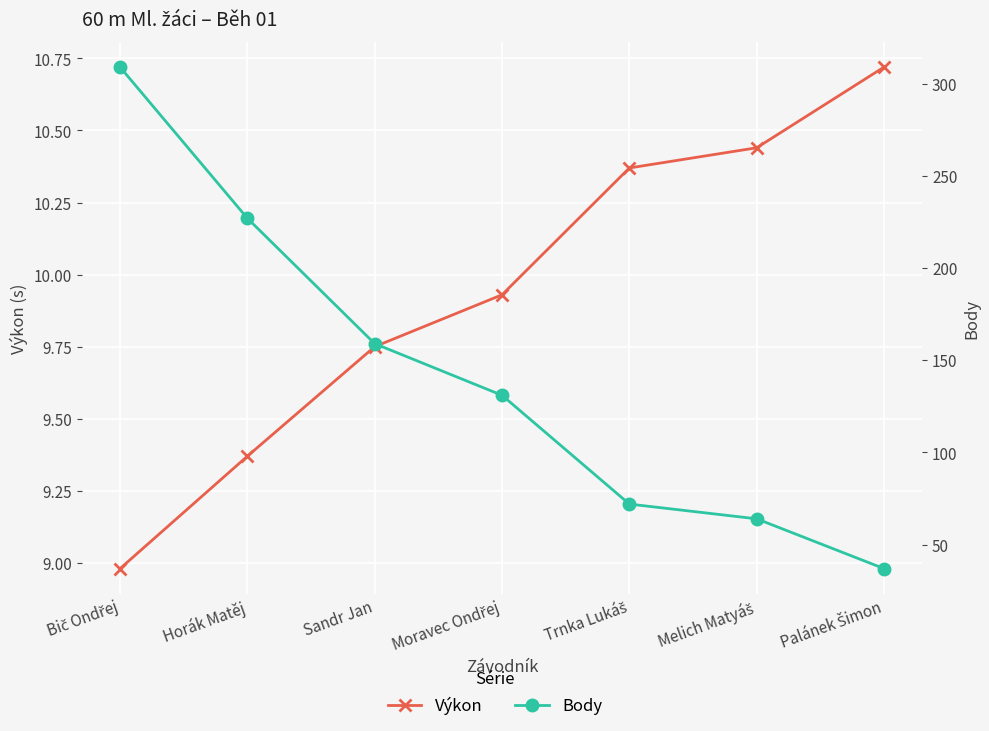

Between Moravec Ondřej and Melich Matyáš, which series saw the biggest shift?

Body